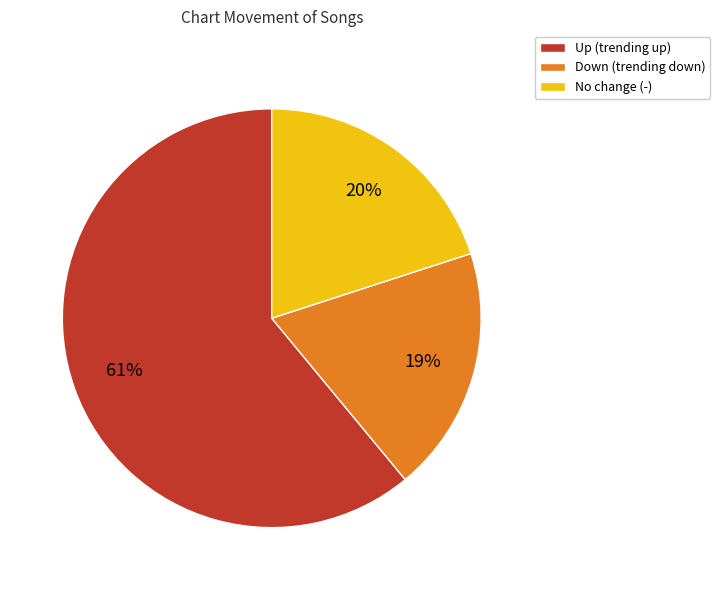

To the nearest percent, what is the average slice percentage?

33%